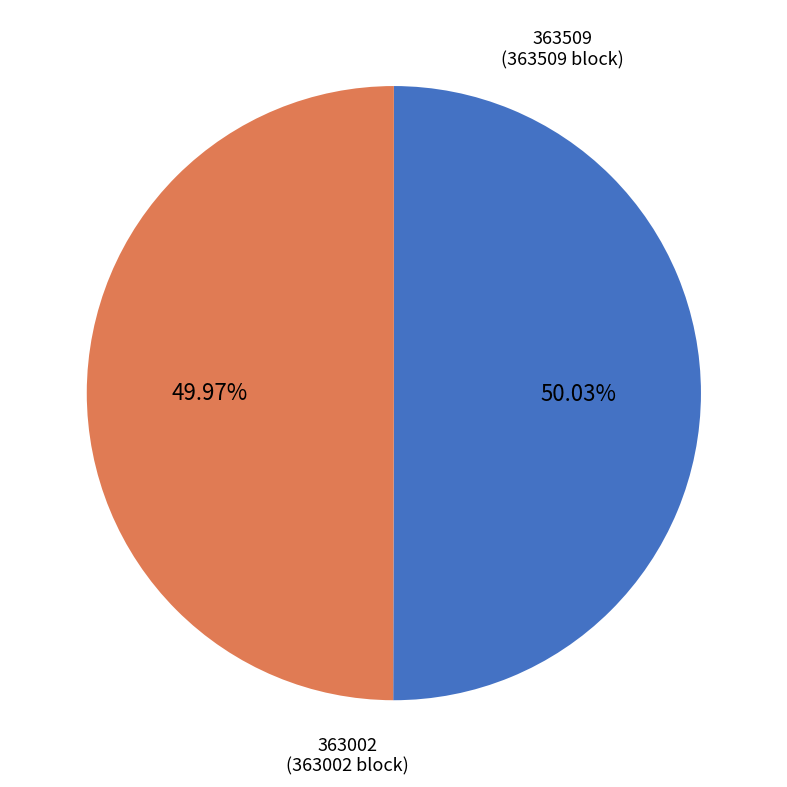

What is the total percentage of 363509 and 363002?

100.0%